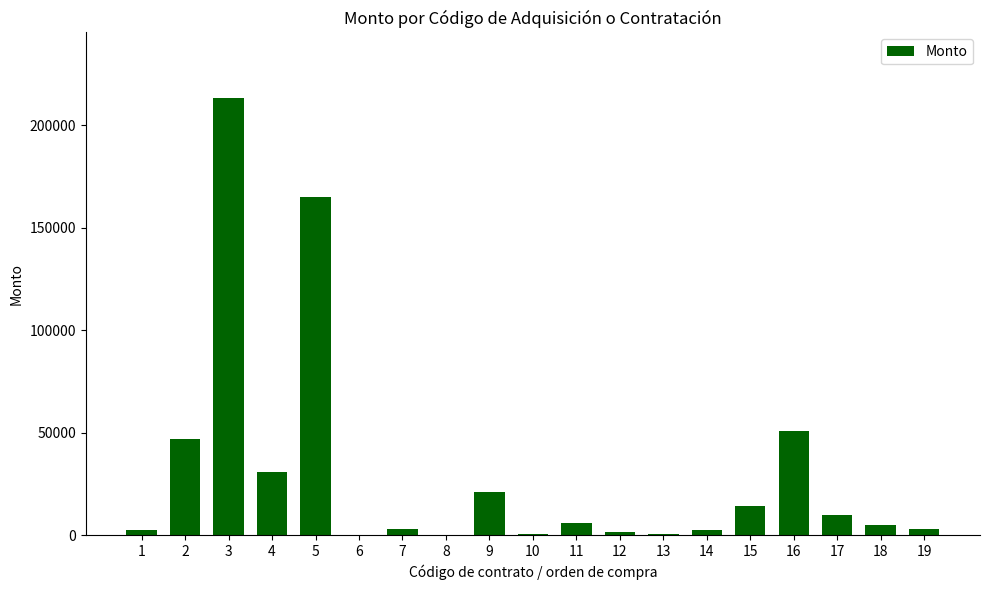

The value at 4 is 7717.3. True or false?

False